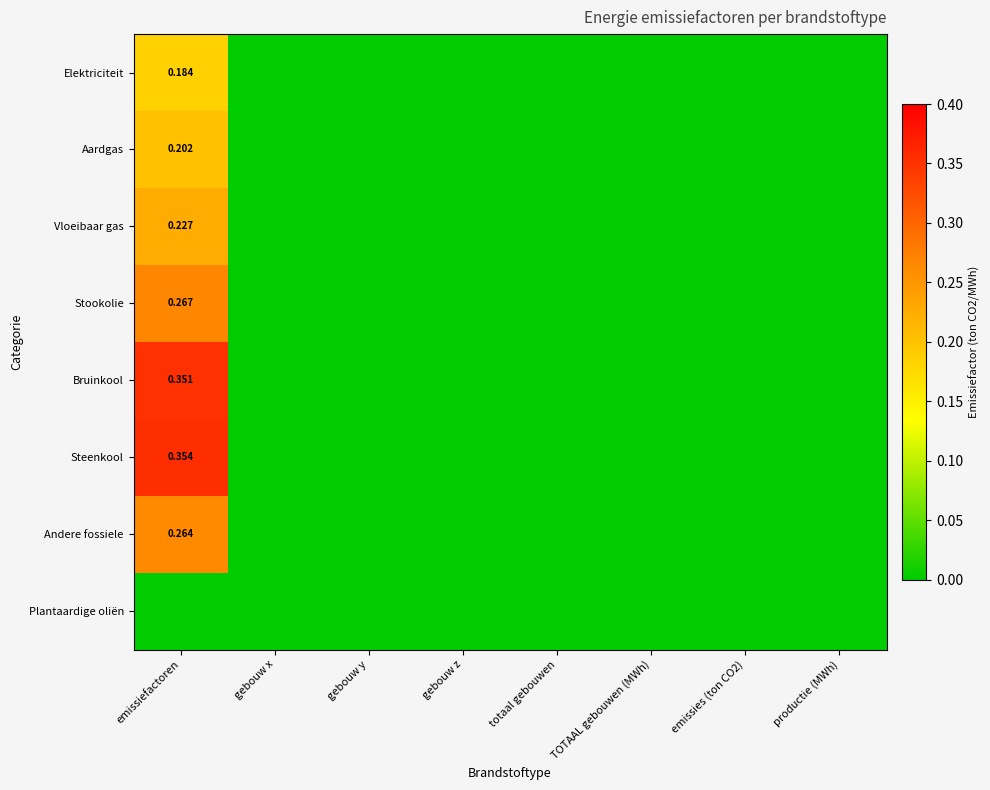

At which label does Elektriciteit reach its peak?

emissiefactoren